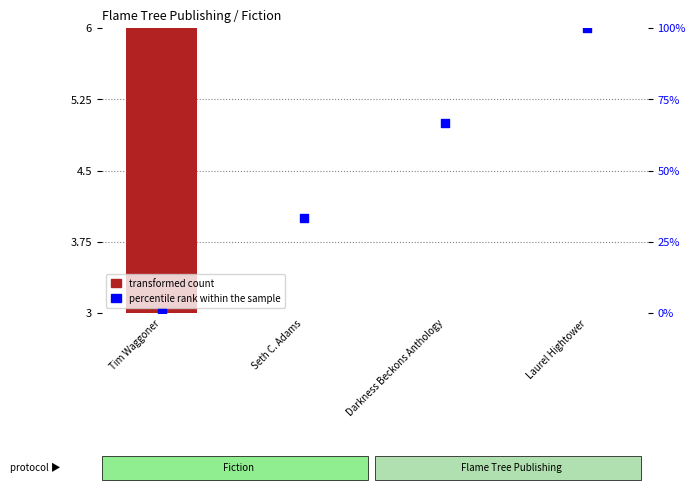

At which category is the sum across all series the highest?

Laurel Hightower